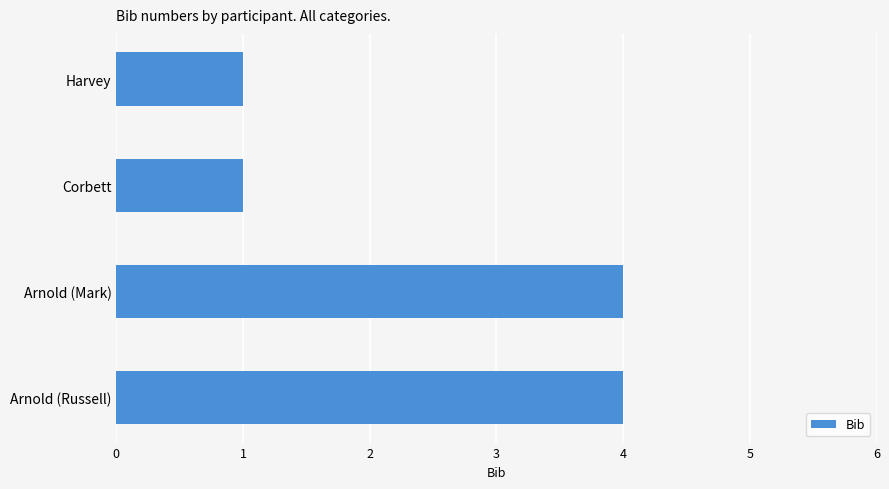

Reading top to bottom, what are all the values shown in this chart?

Harvey=1	Corbett=1	Arnold (Mark)=4	Arnold (Russell)=4